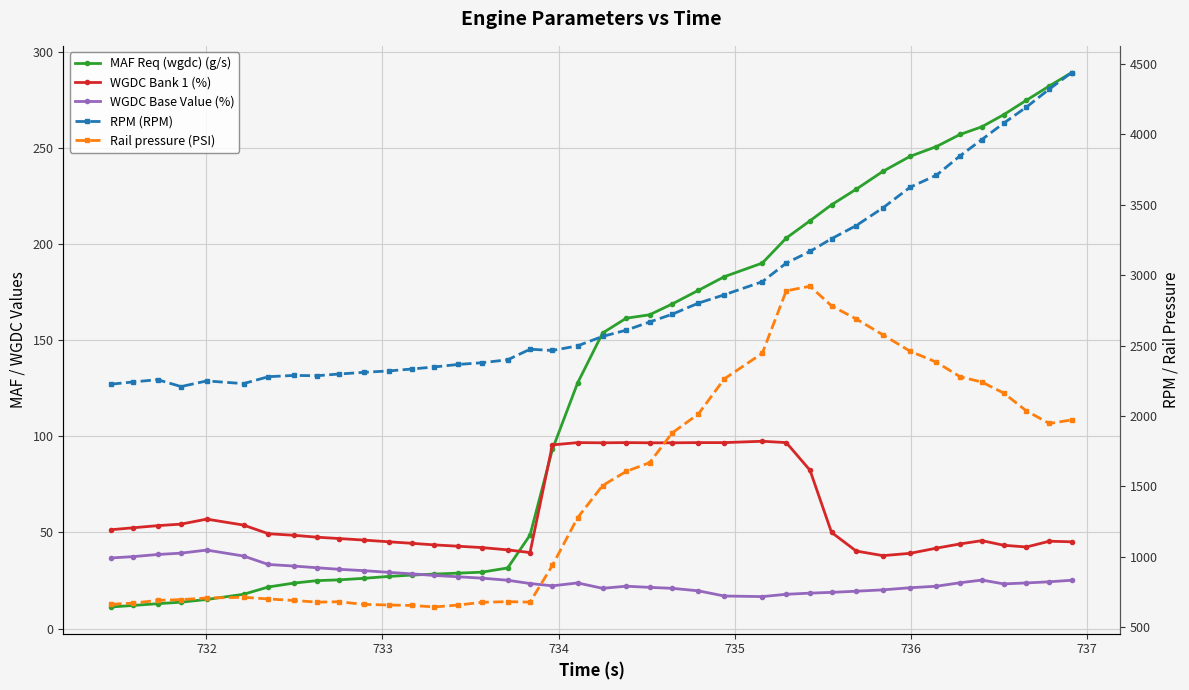

Is this an area chart (filled region under the line)?

No